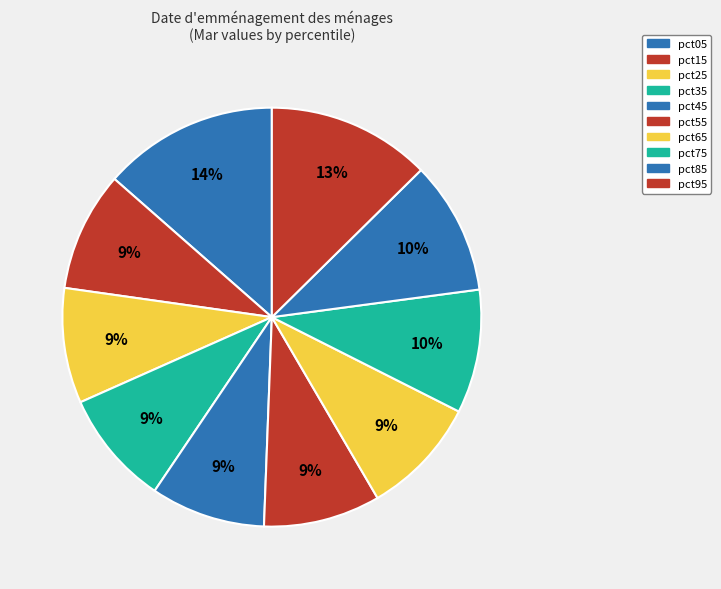

What is the change in value from pct45 to pct65?

+0.1